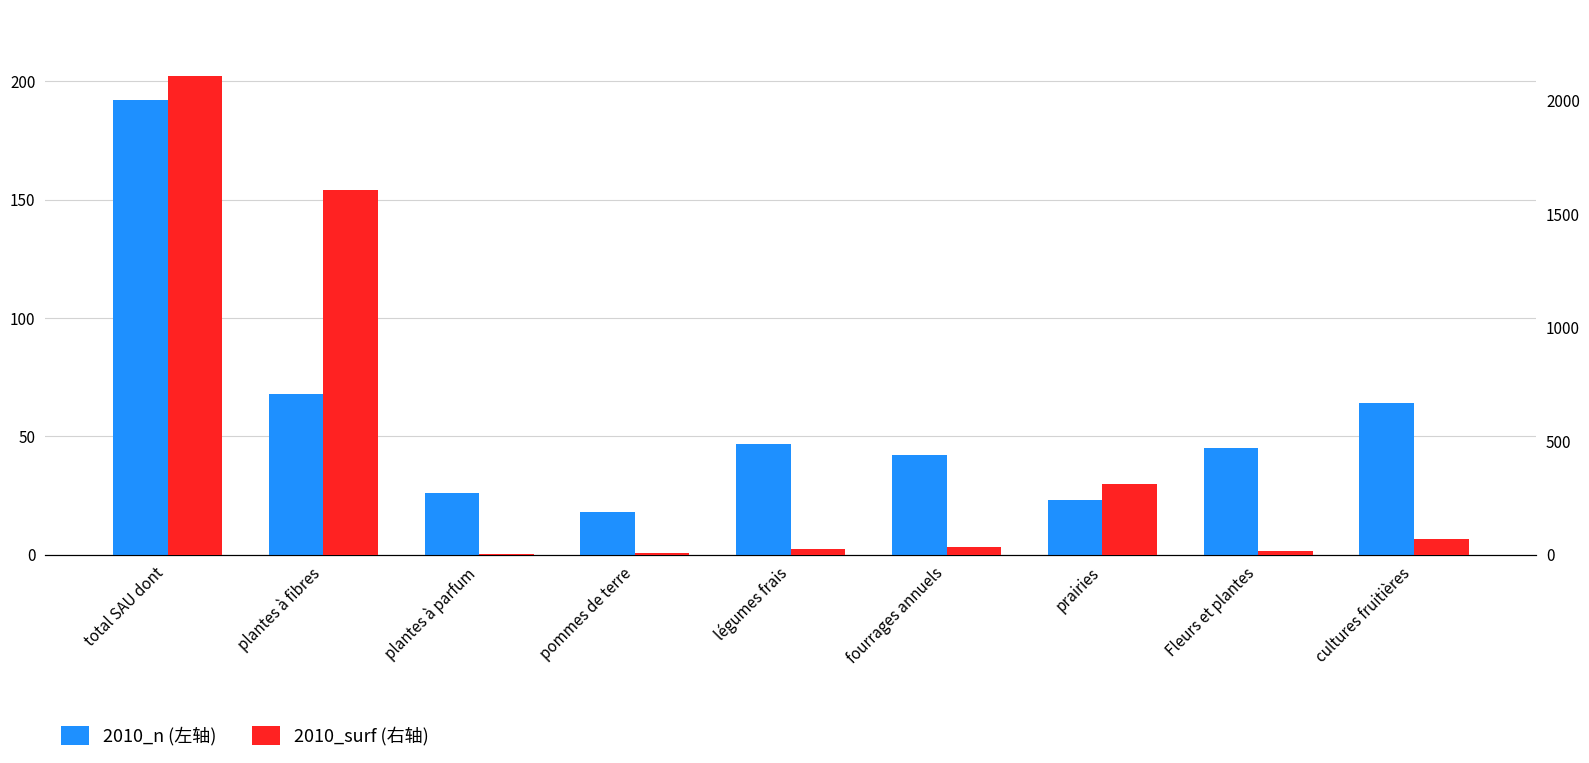

What are all the series names shown in the legend?

2010_n (左轴), 2010_surf (右轴)